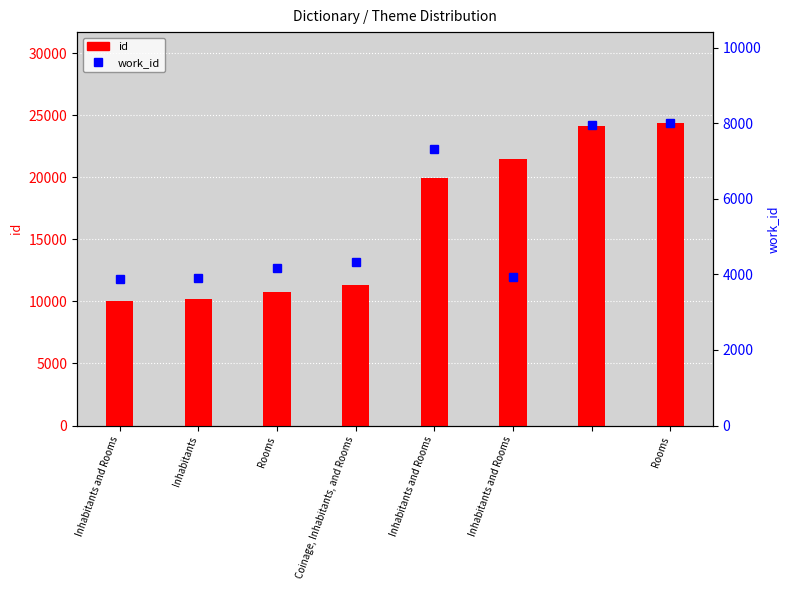

The id series shows 33747 at Rooms. True or false?

False